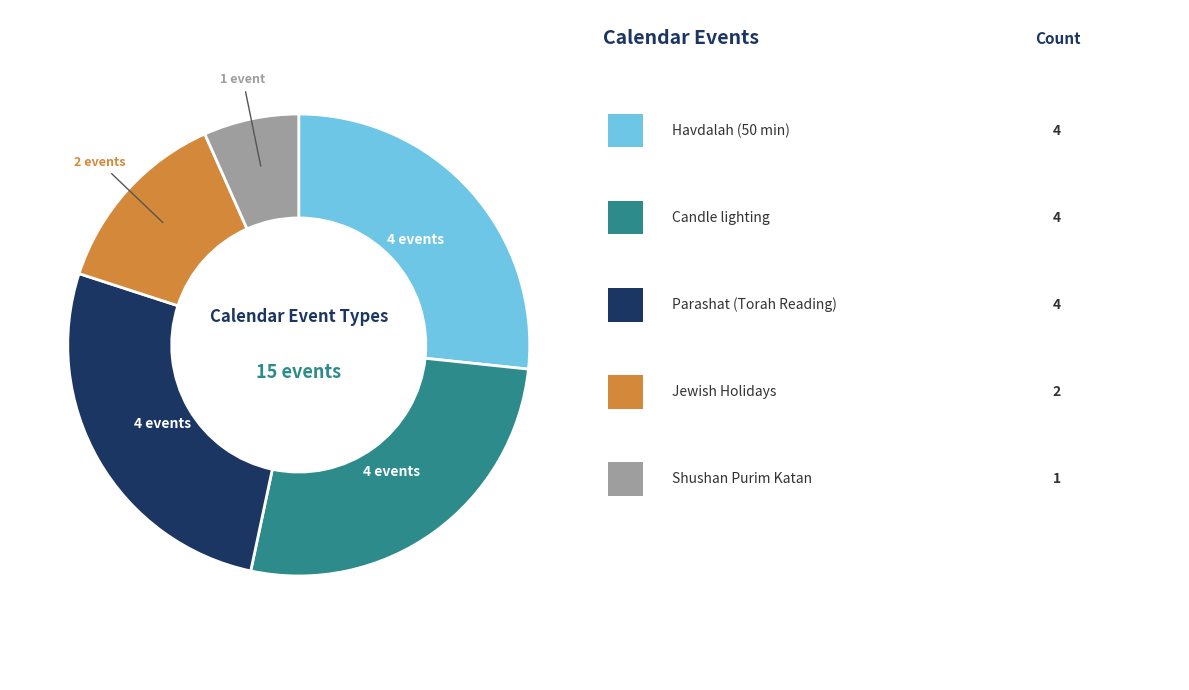

Does any single category account for the majority?

No